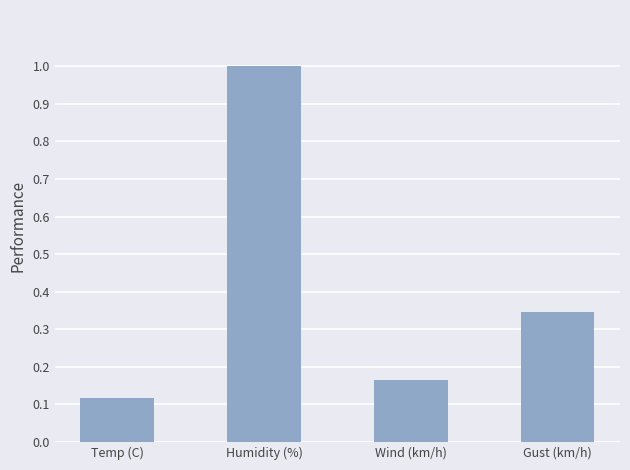

How many series are shown in this chart?

1